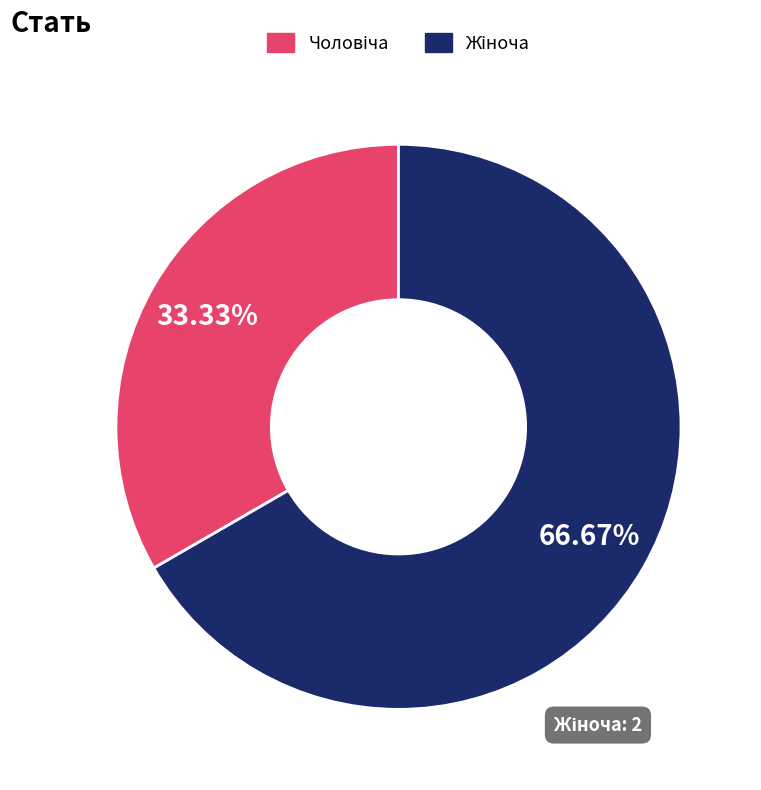

Is there a majority slice in this chart?

Yes